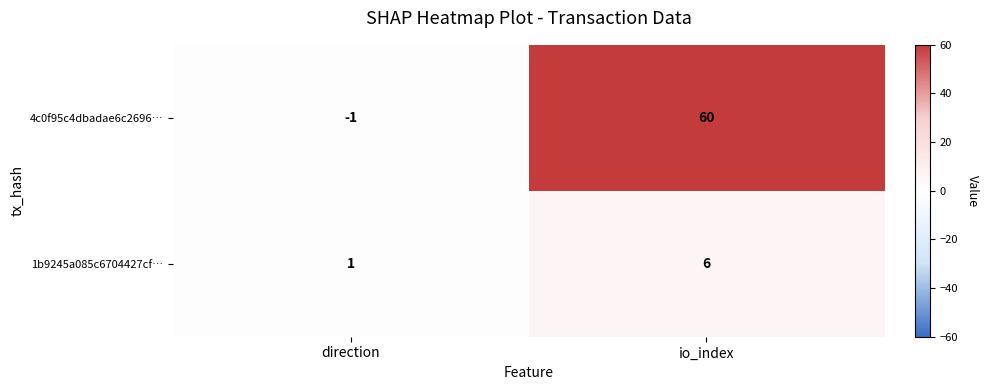

Which category has the lowest value across all series?

direction